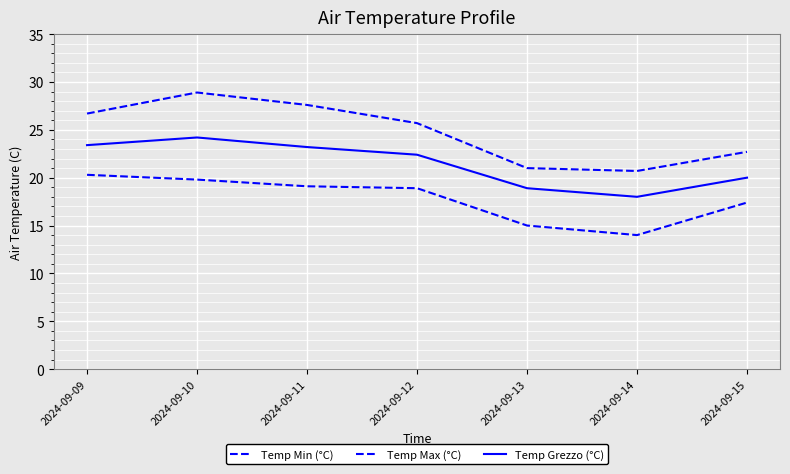

What is the difference between the Temp Max (°C) values at 2024-09-14 and 2024-09-15?

2.0